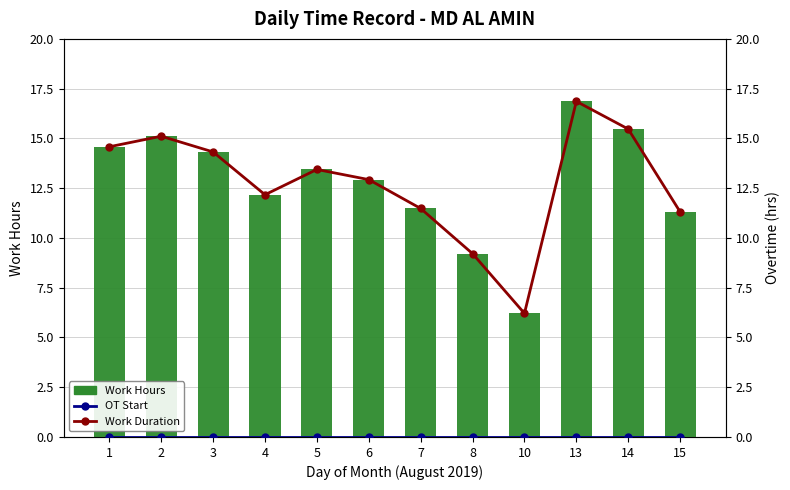

What is the difference between the maximum and minimum values in the Work Duration series?

10.6